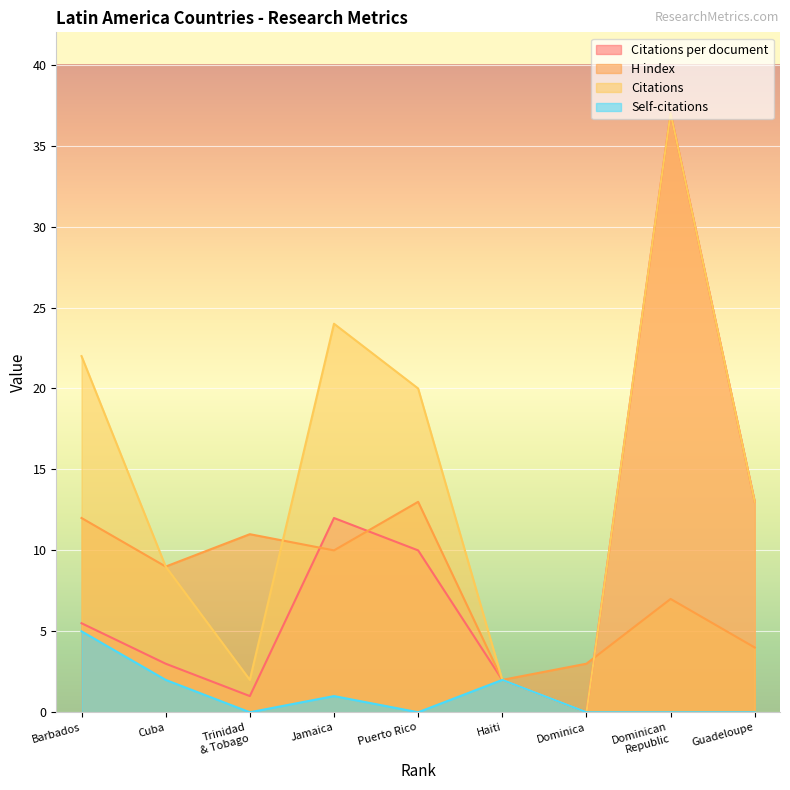

Where is Citations nearest to the value 18?

Puerto Rico